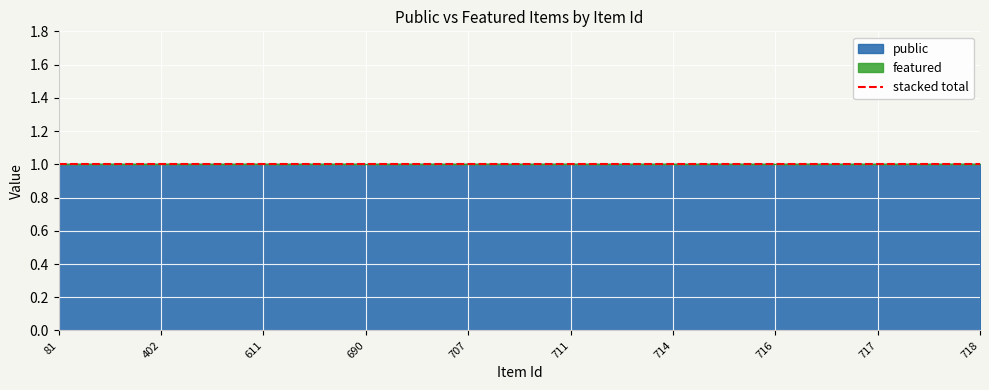

Is it true that public equals 2 at 718?

False